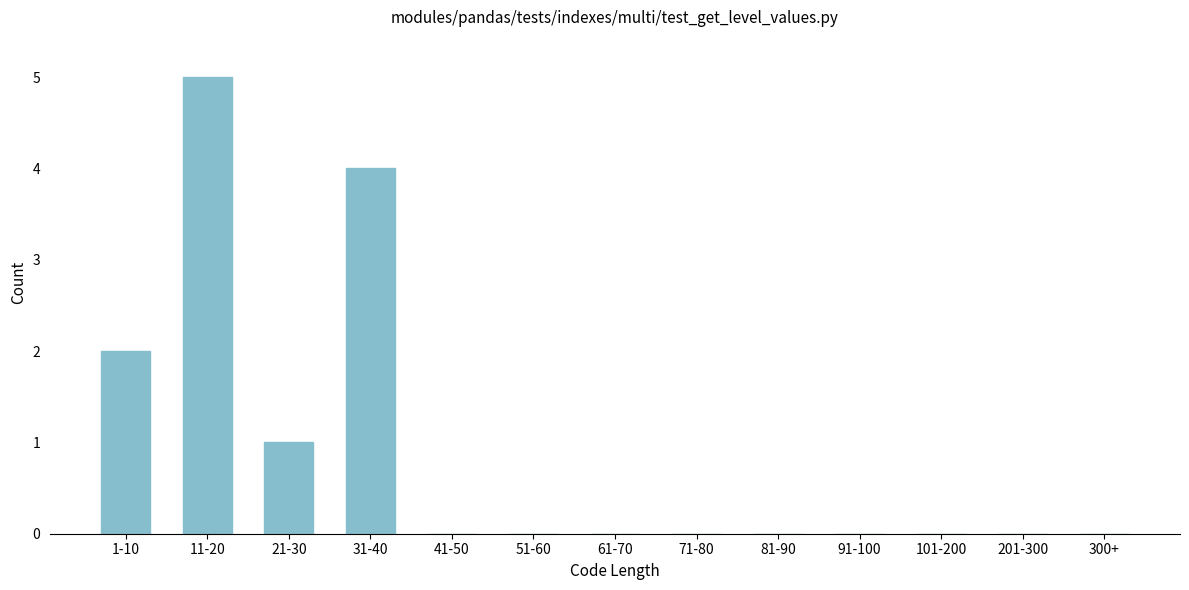

Reading left to right, list all the values displayed in this chart.

1-10=2	11-20=5	21-30=1	31-40=4	41-50=0	51-60=0	61-70=0	71-80=0	81-90=0	91-100=0	101-200=0	201-300=0	300+=0